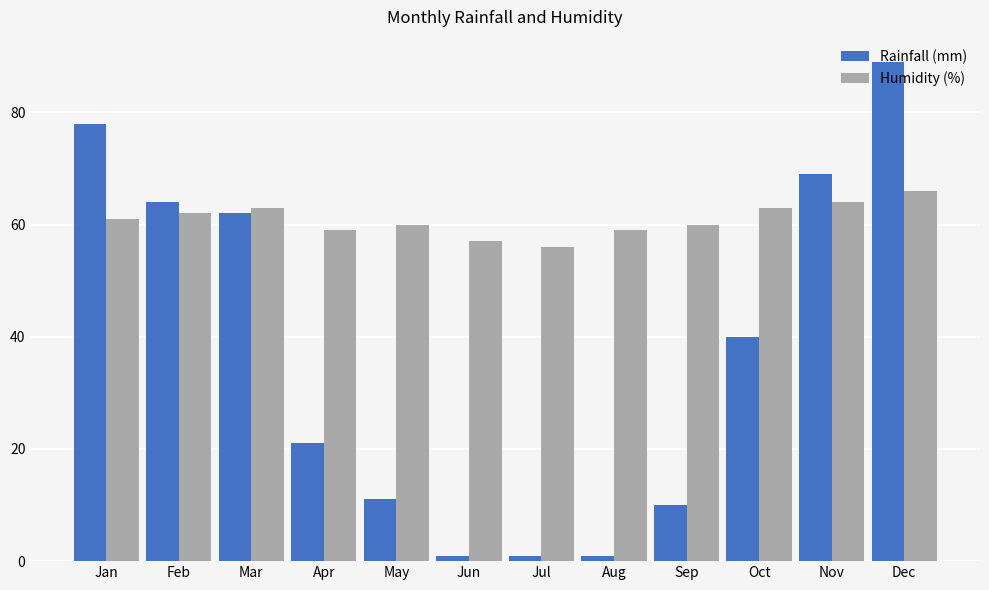

The value of Humidity (%) at Jan is 61. True or false?

True